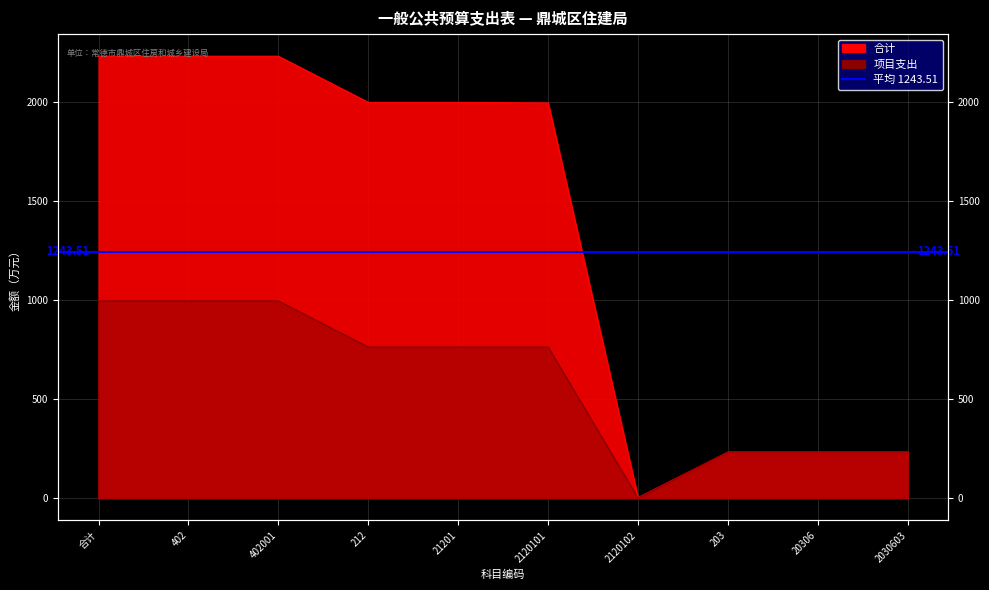

True or false: 项目支出 and 合计 cross at least once.

False